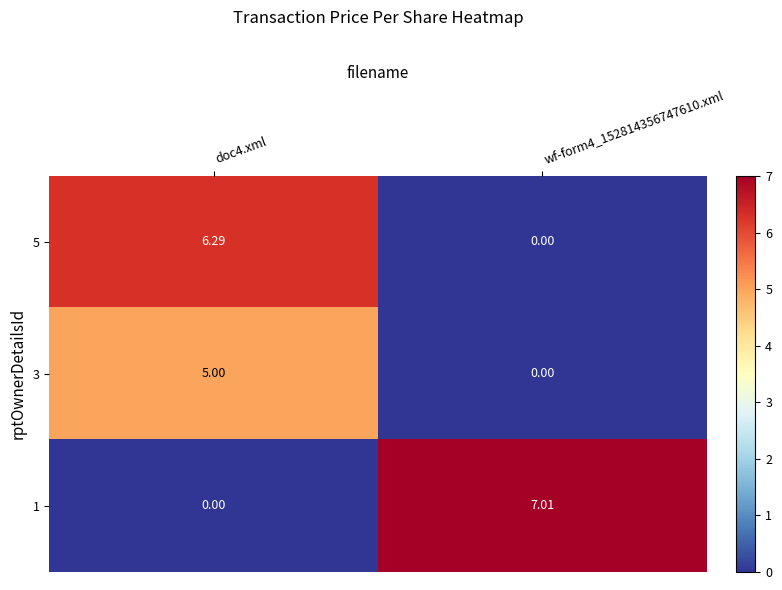

What is the maximum value shown in the chart?

7.0